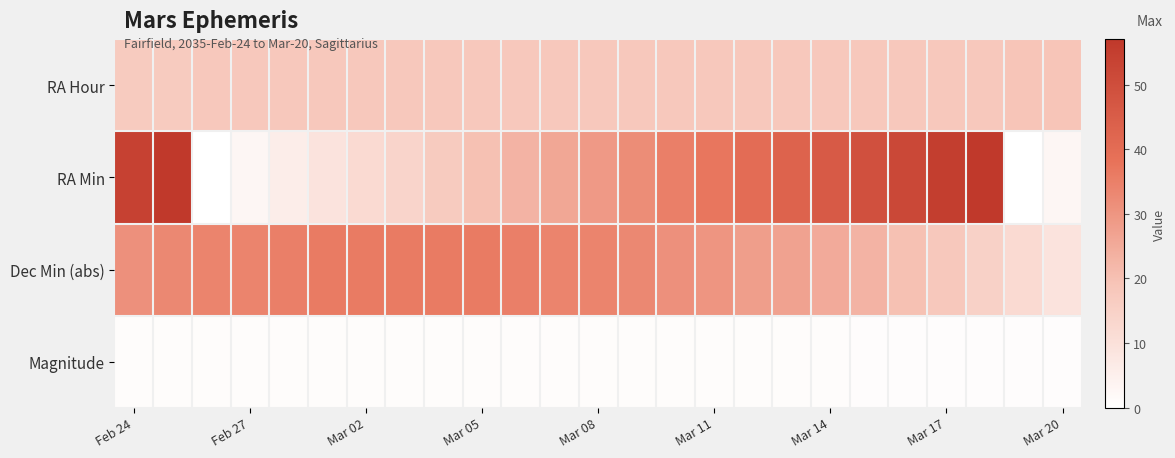

Reading left to right, what are all the values shown in this chart?

RA Hour: 17.0	17.0	18.0	18.0	18.0	18.0	18.0	18.0	18.0	18.0	18.0	18.0	18.0	18.0	18.0	18.0	18.0	18.0	18.0	18.0	18.0	18.0	18.0	19.0	19.0
RA Min: 54.0	57.0	0.0	3.0	6.0	9.0	12.0	14.0	17.0	20.0	23.0	26.0	29.0	32.0	35.0	37.0	40.0	43.0	46.0	49.0	52.0	55.0	57.0	0.0	3.0
Dec Min (abs): 31.0	33.0	34.0	34.0	35.0	36.0	36.0	36.0	36.0	36.0	35.0	34.0	34.0	33.0	31.0	30.0	28.0	27.0	25.0	23.0	20.0	18.0	15.0	12.0	9.0
Magnitude: 1.1	1.1	1.0	1.0	1.0	1.0	1.0	1.0	1.0	1.0	1.0	0.9	0.9	0.9	0.9	0.9	0.9	0.9	0.9	0.8	0.8	0.8	0.8	0.8	0.8